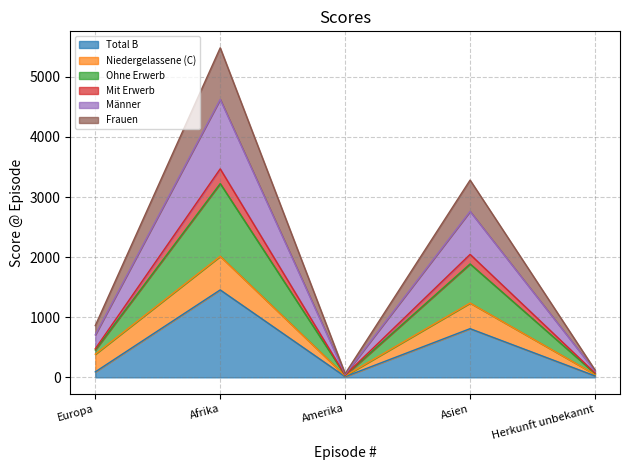

What position from the right is Europa?

5